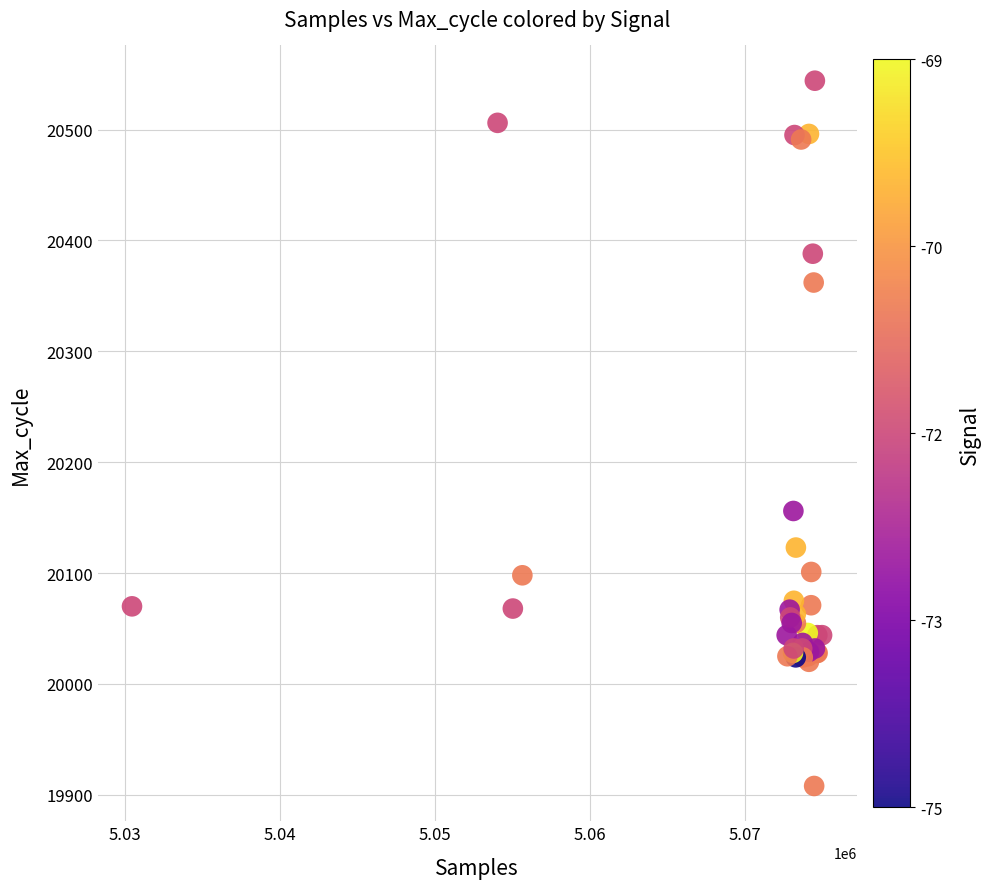

What Y value in the scatter plot is closest to 20226?

20156